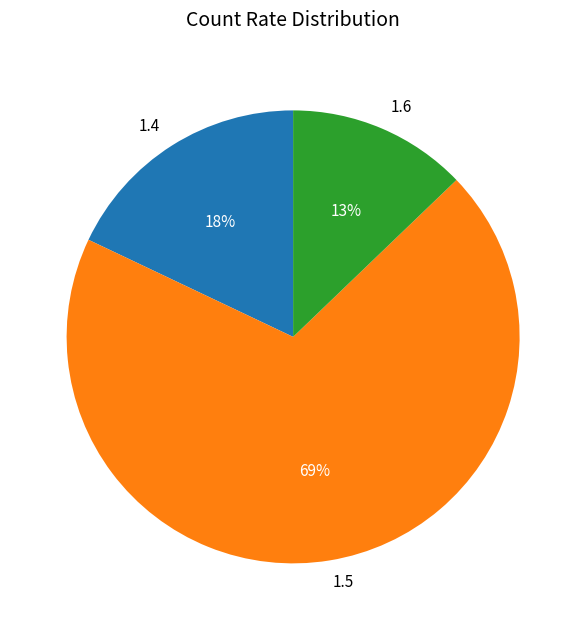

What is the smallest slice in the pie chart?

1.6